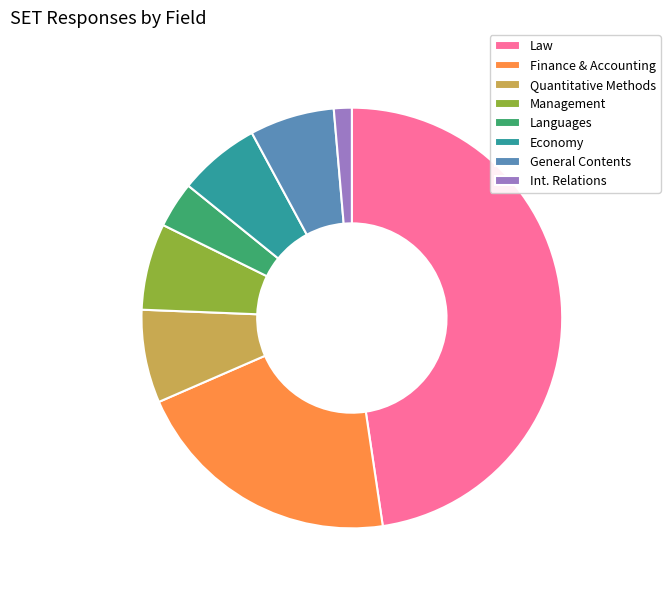

Does Quantitative Methods represent more than half of the total?

No